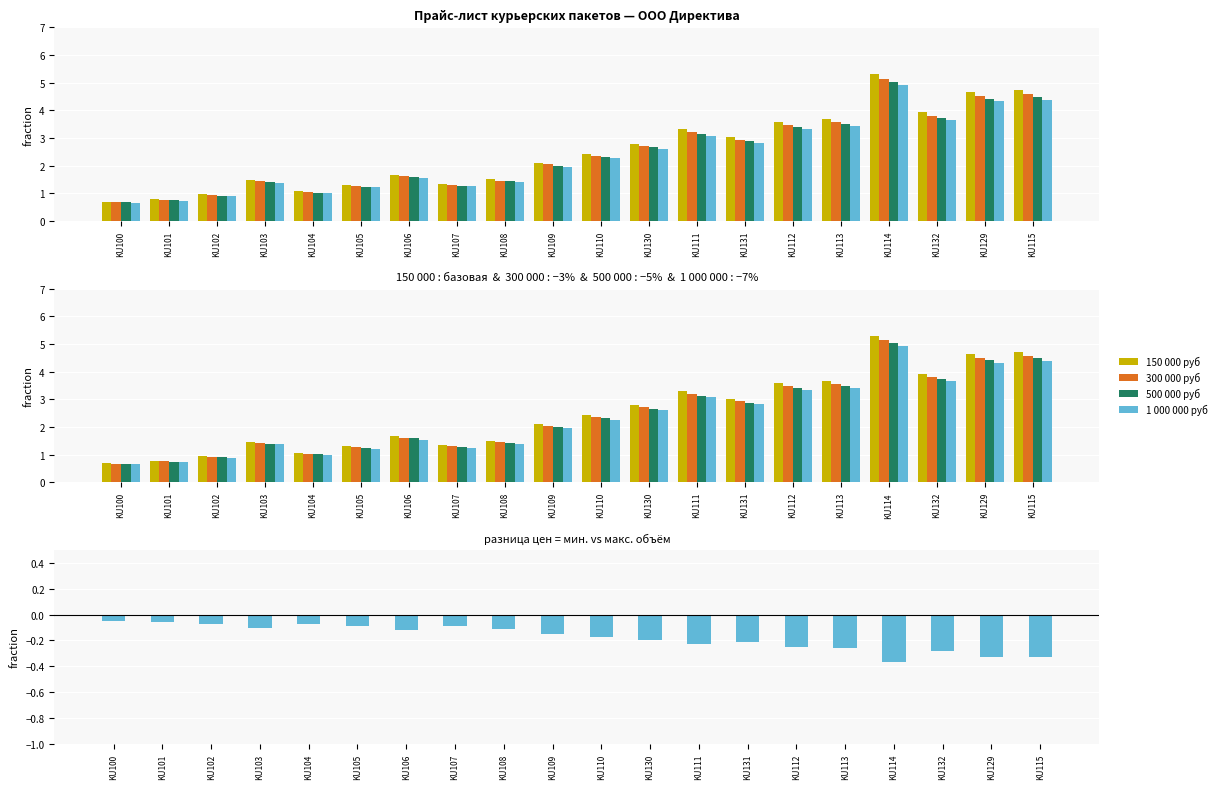

Reading left to right, what are all the values shown in this chart?

150 000 руб: 0.7	0.8	1.0	1.5	1.1	1.3	1.7	1.4	1.5	2.1	2.4	2.8	3.3	3.0	3.6	3.7	5.3	3.9	4.7	4.7
300 000 руб: 0.7	0.8	0.9	1.4	1.0	1.3	1.6	1.3	1.5	2.0	2.4	2.7	3.2	2.9	3.5	3.6	5.1	3.8	4.5	4.6
500 000 руб: 0.7	0.8	0.9	1.4	1.0	1.2	1.6	1.3	1.4	2.0	2.3	2.7	3.1	2.9	3.4	3.5	5.0	3.7	4.4	4.5
1 000 000 руб: 0.7	0.7	0.9	1.4	1.0	1.2	1.6	1.3	1.4	2.0	2.3	2.6	3.1	2.8	3.3	3.4	4.9	3.6	4.3	4.4
разница (1 000 000 − 150 000): -0.0	-0.1	-0.1	-0.1	-0.1	-0.1	-0.1	-0.1	-0.1	-0.1	-0.2	-0.2	-0.2	-0.2	-0.2	-0.3	-0.4	-0.3	-0.3	-0.3